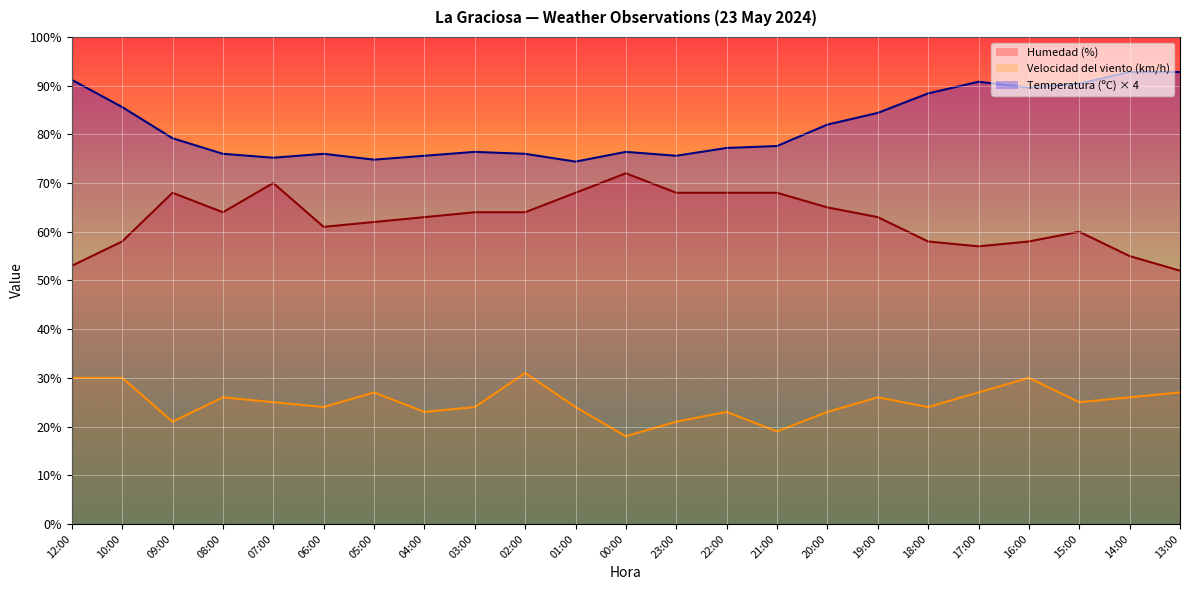

At which label does Velocidad del viento (km/h) first exceed 25?

12:00